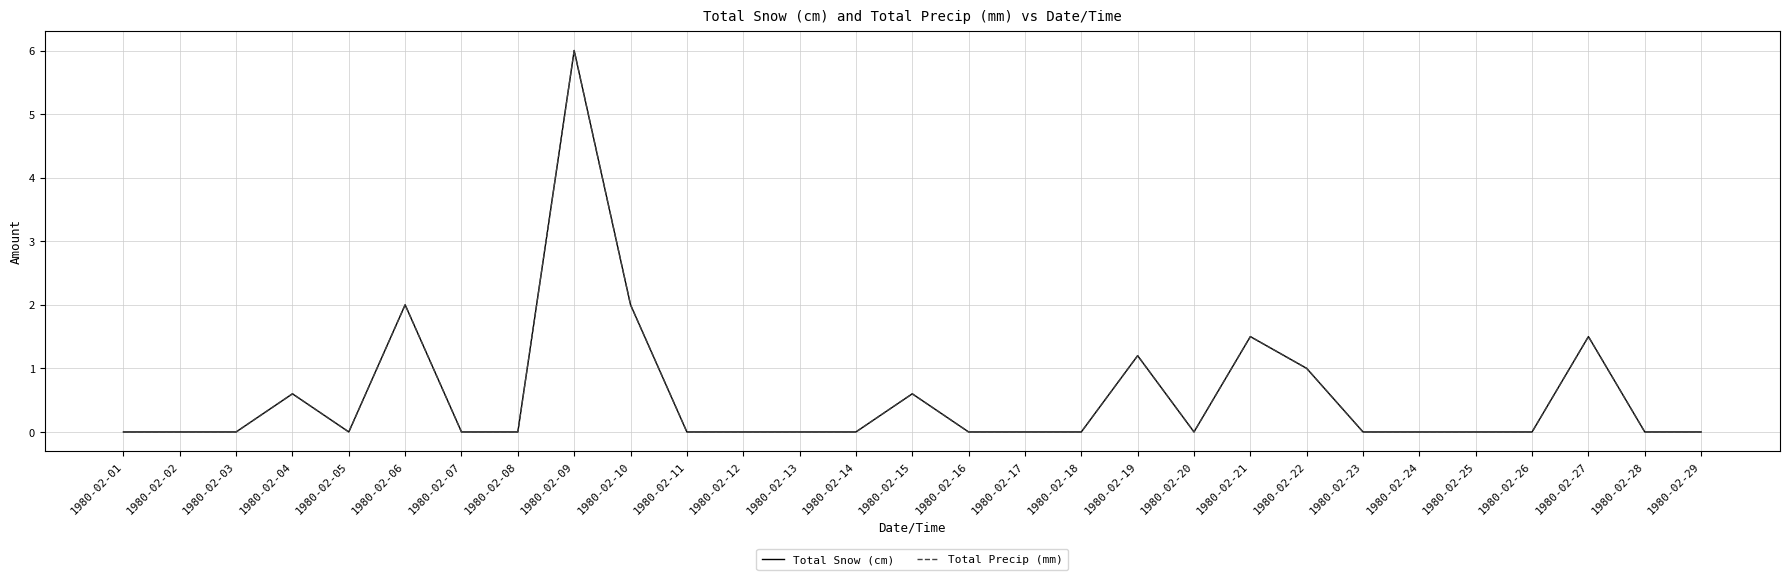

Does the chart have visible grid lines?

Yes